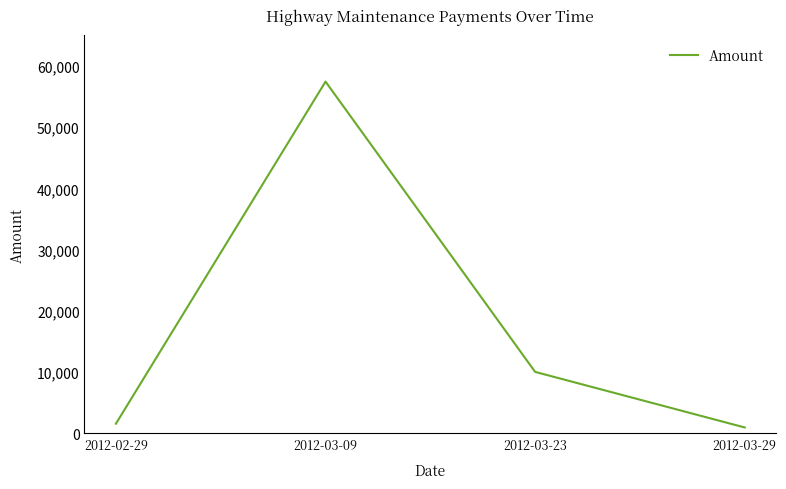

Does the chart display data point markers on the line(s)?

No